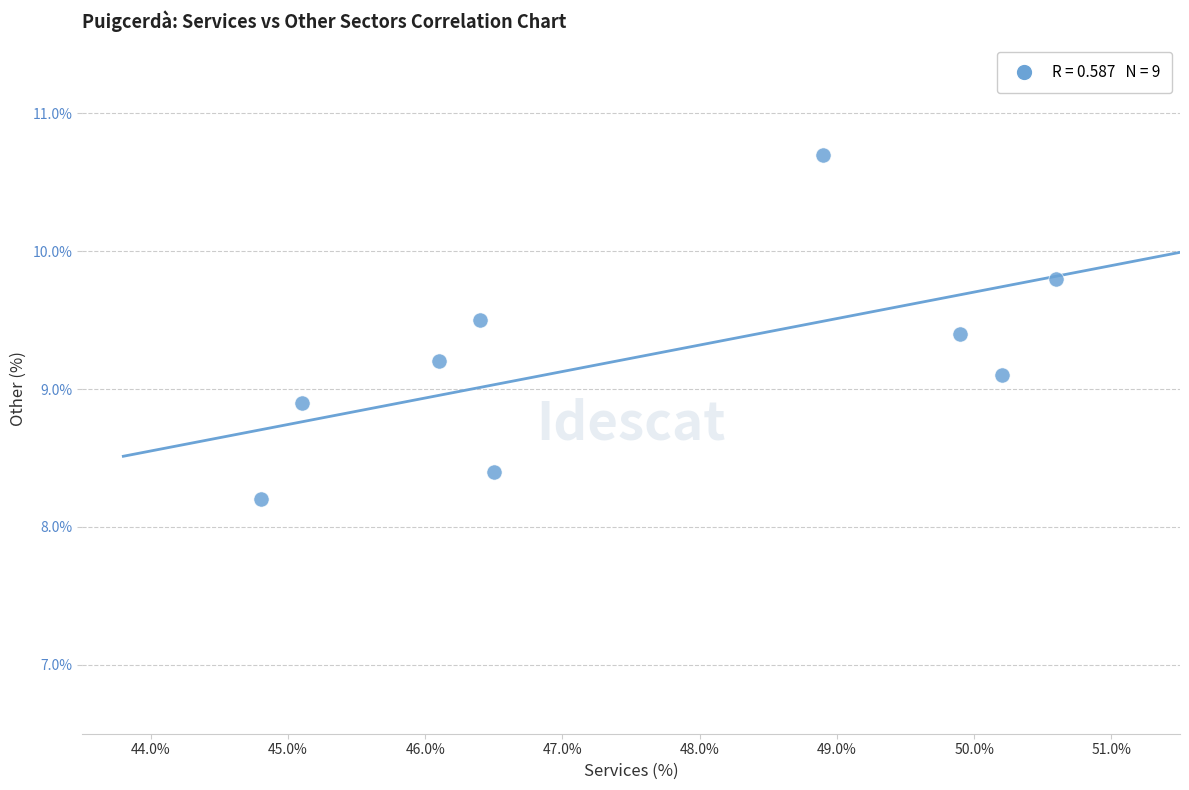

What is the average X value?

47.6